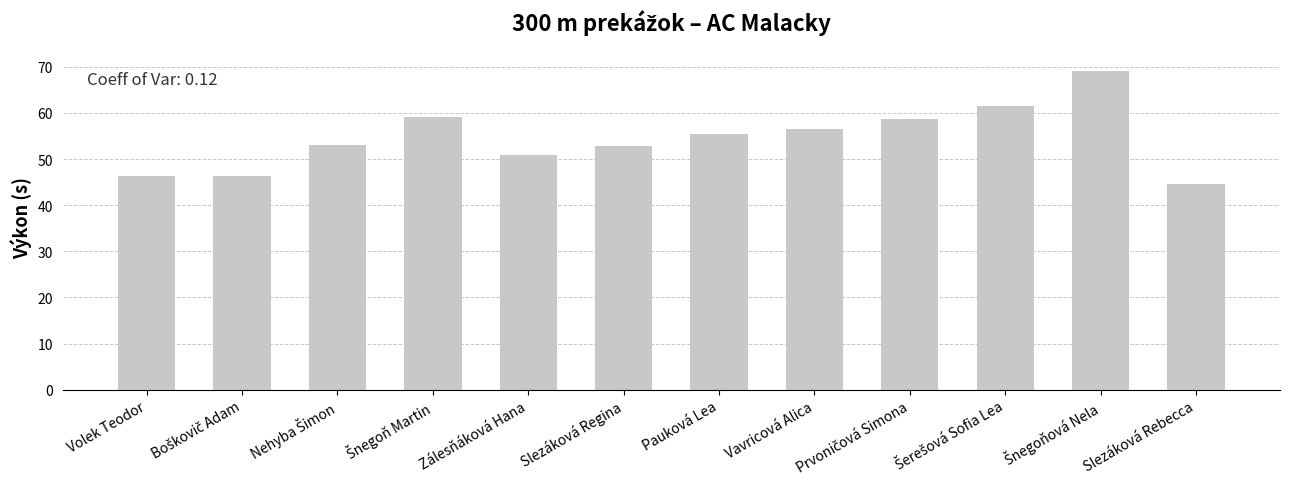

What is the difference between the values at Slezáková Rebecca and Pauková Lea?

10.8